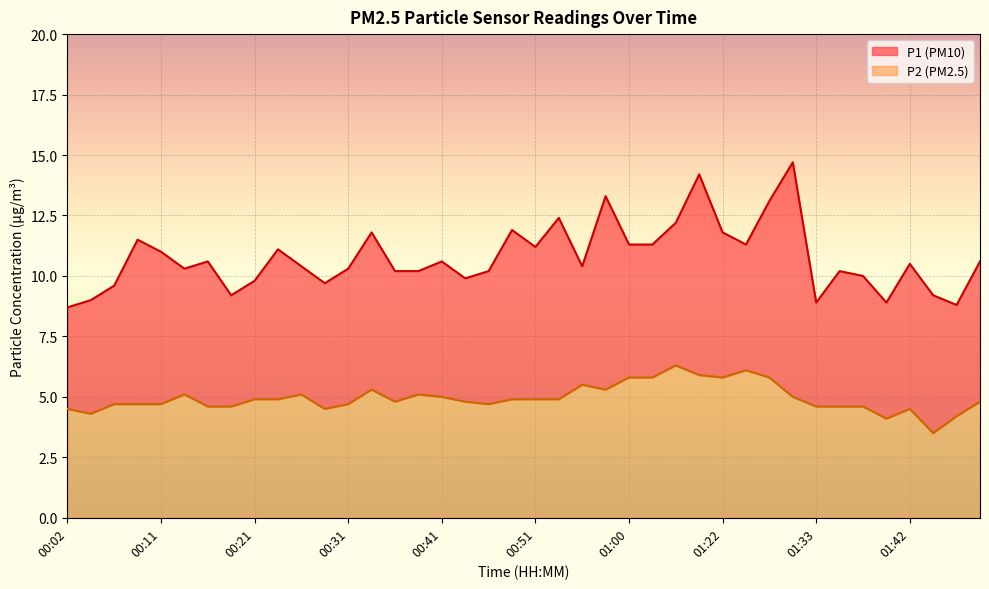

What are all the series names shown in the legend?

P1, P2